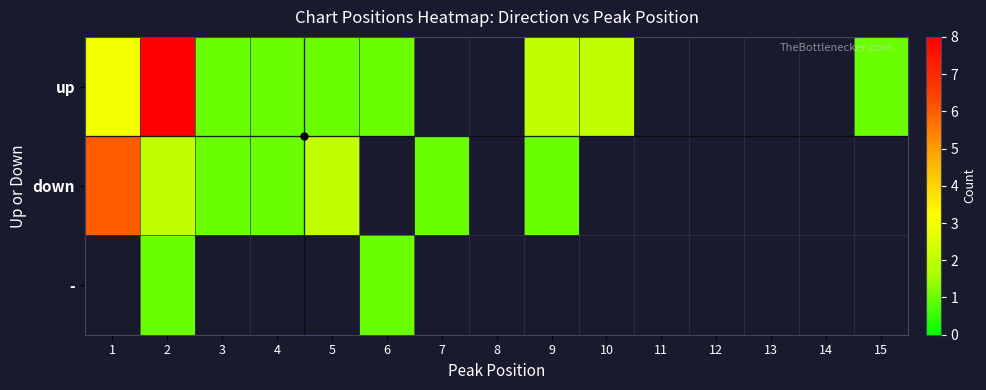

Is it true that down equals 1.5 at 9?

False